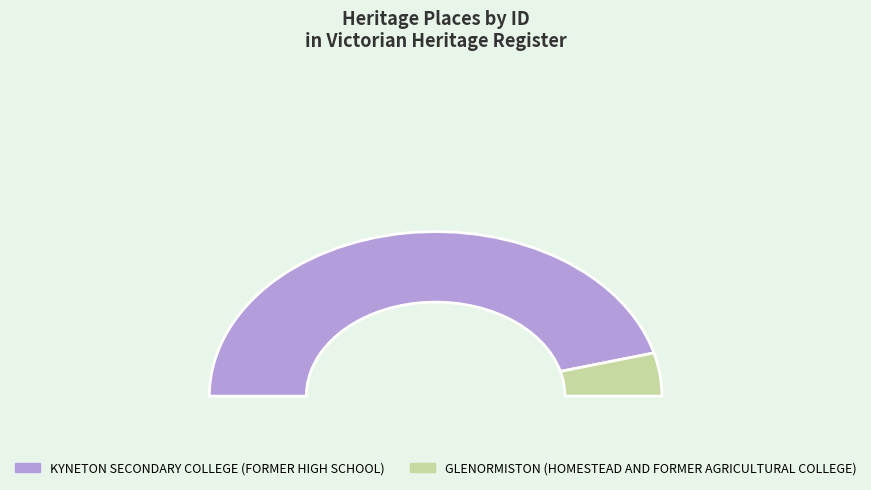

What is the change in value from KYNETON SECONDARY COLLEGE (FORMER HIGH SCHOOL) to GLENORMISTON (HOMESTEAD AND FORMER AGRICULTURAL COLLEGE)?

-11296